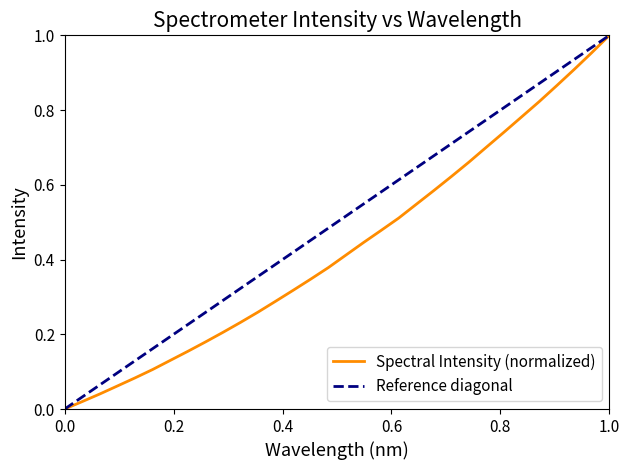

The chart shows a value of 1.3 at 223.7895. True or false?

False